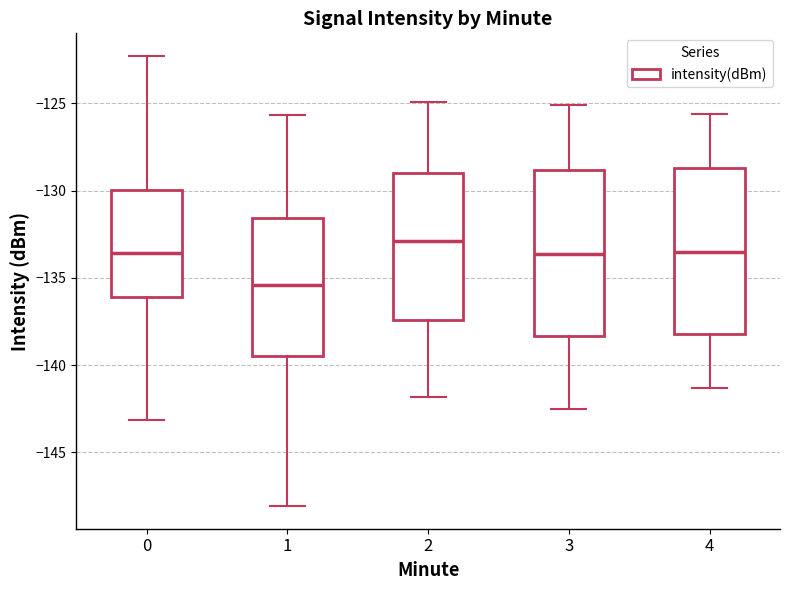

Reading left to right, transcribe this box plot: for each box, give where its median line is, the range the box spans, and where its two whiskers end, as read against the y-axis. The values are not printed on the chart, so give them approximately, as read against the axis.

0: median -133.5, box -136.0 to -130.0, whiskers -143.0 to -122.5
1: median -135.5, box -139.5 to -131.5, whiskers -148.0 to -125.5
2: median -133.0, box -137.5 to -129.0, whiskers -142.0 to -125.0
3: median -133.5, box -138.5 to -129.0, whiskers -142.5 to -125.0
4: median -133.5, box -138.0 to -128.5, whiskers -141.5 to -125.5